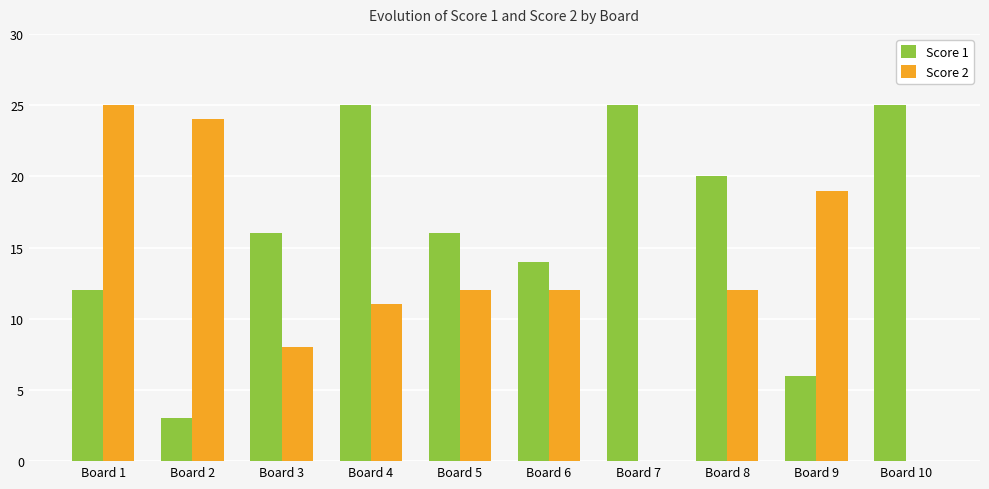

Which series changed the most between Board 3 and Board 10?

Score 1